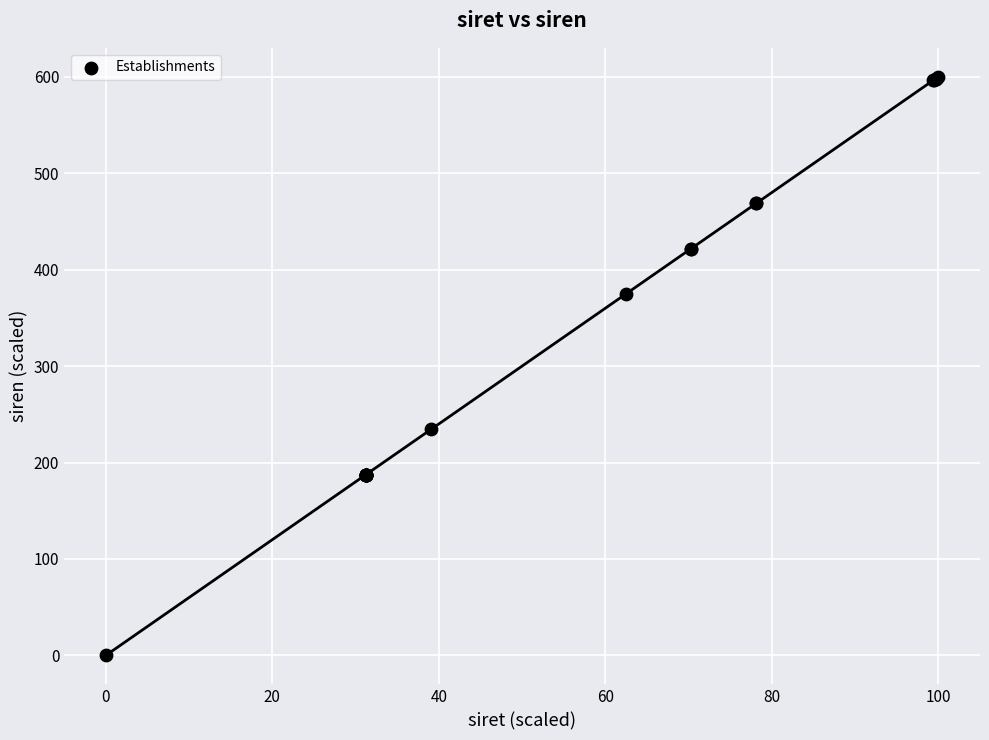

What Y value in the scatter plot is closest to 300?

234.3